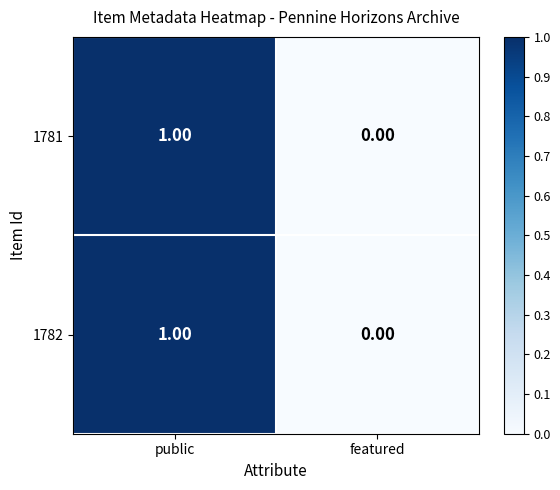

At which category is the sum across all series the highest?

public